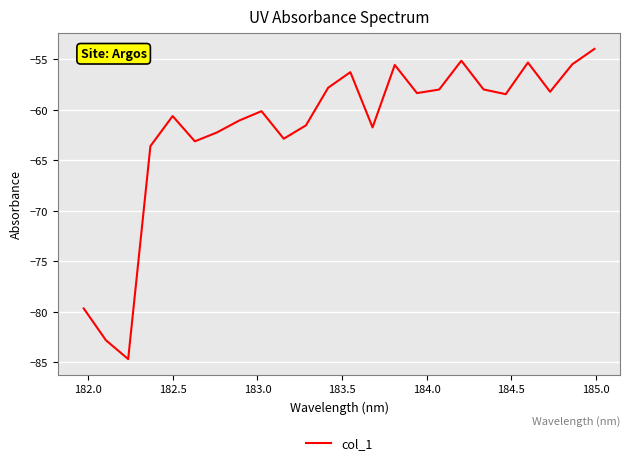

What is the difference between the maximum and minimum values?

30.7